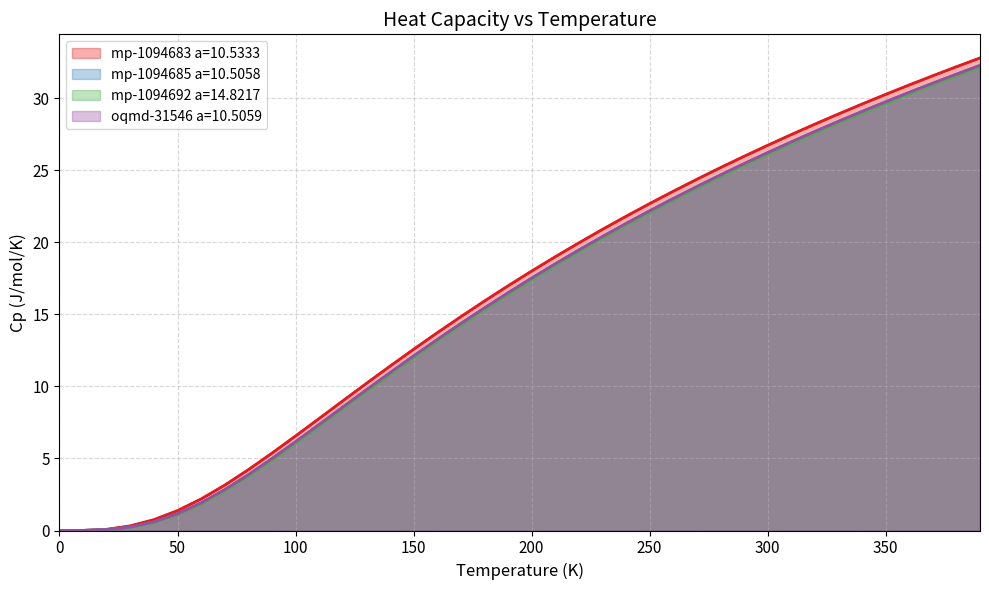

What are all the series names shown in the legend?

mp-1094683 a=10.5333, mp-1094685 a=10.5058, mp-1094692 a=14.8217, oqmd-31546 a=10.5059